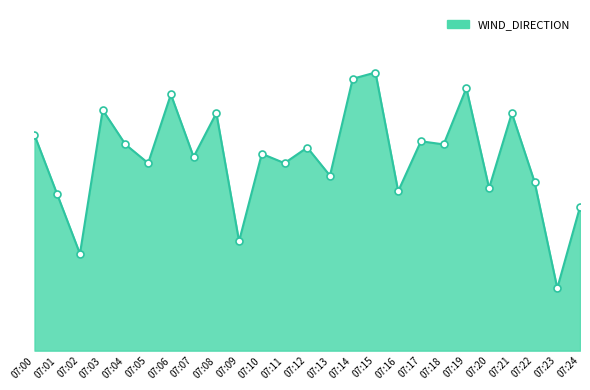

Does the chart have visible grid lines?

No